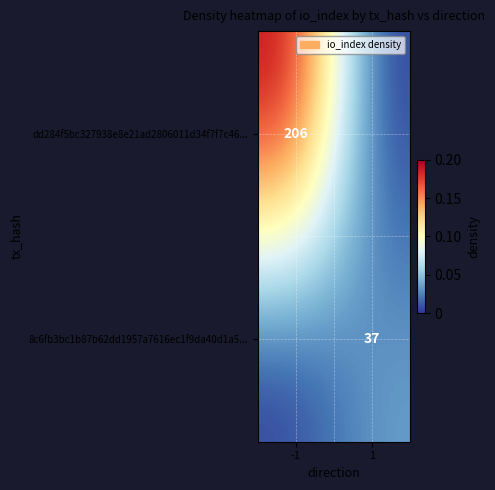

The value of 8c6fb3bc1b87b62dd1957a7616ec1f9da40d1a5... at 1 is 59. True or false?

False